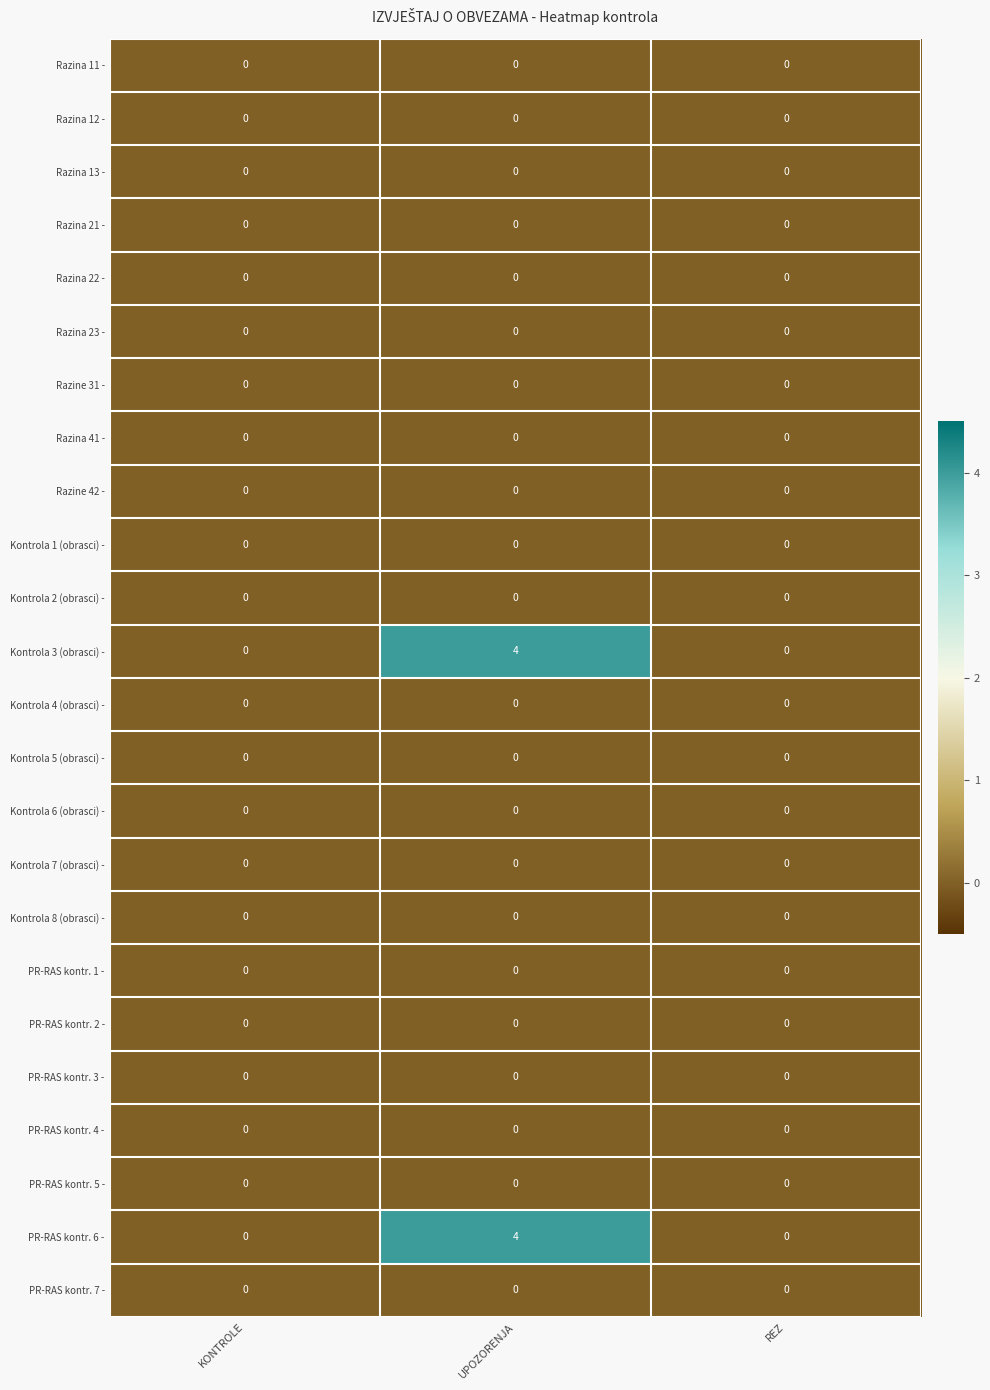

True or false: Razina 23 - has a value of 0 at REZ.

True